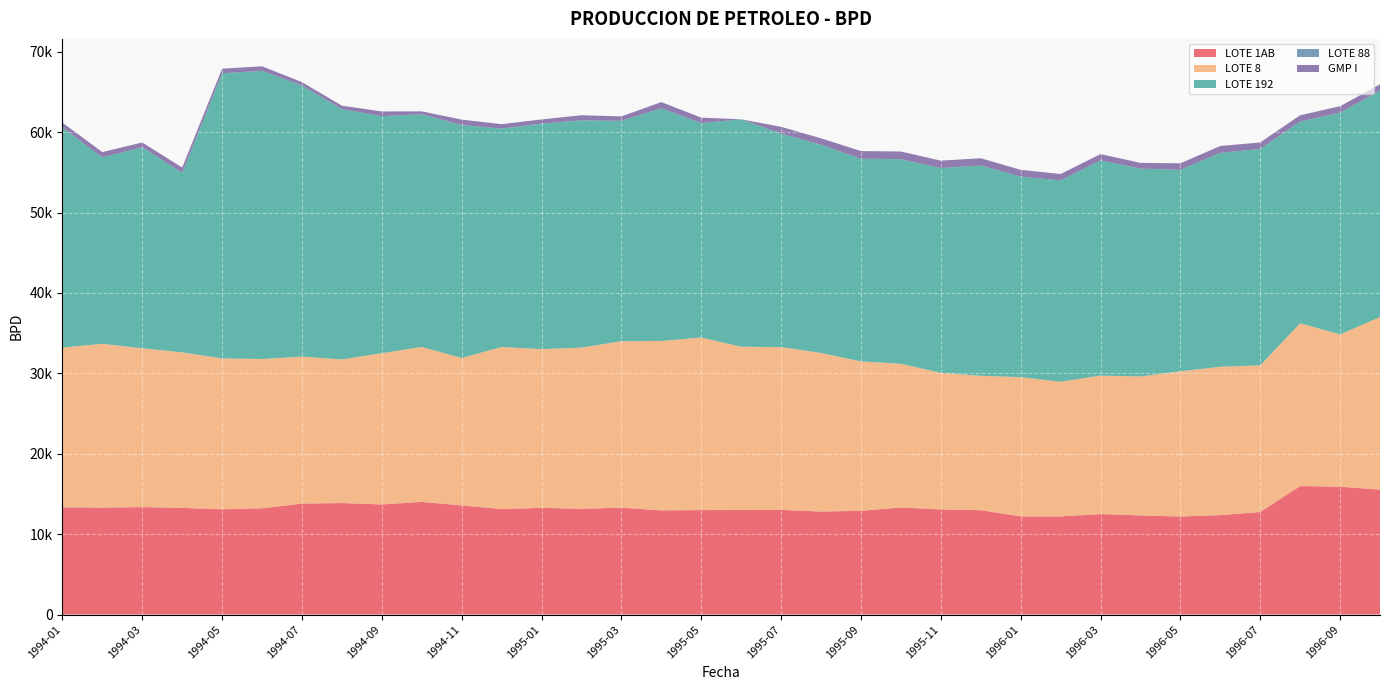

Reading left to right, list all the values displayed in this chart.

LOTE 1AB: 13340.5	13306.3	13365.2	13270.9	13095.4	13217.2	13803.3	13870.1	13697.1	14013.0	13572.8	13126.6	13274.0	13153.0	13296.0	12958.0	12995.0	13000.0	13016.0	12813.0	12905.0	13321.0	13071.0	12980.0	12210.0	12210.0	12501.0	12333.0	12195.0	12365.0	12755.0	15983.0	15902.0	15543.0
LOTE 8: 19868.3	20364.9	19751.5	19338.3	18755.5	18568.8	18278.9	17854.1	18808.1	19268.6	18334.1	20145.9	19737.0	20044.0	20700.0	21063.0	21463.0	20303.0	20252.0	19719.0	18577.0	17869.0	16989.0	16713.0	17316.0	16748.0	17215.0	17277.0	18055.0	18453.0	18239.0	20242.0	18941.0	21463.0
LOTE 192: 27366.5	23182.6	25001.3	22328.1	35467.0	35823.9	33708.1	31144.8	29476.4	28937.4	28973.4	27163.7	28042.0	28272.0	27406.0	28944.0	26665.0	28287.0	26553.0	25889.0	25208.0	25445.0	25462.0	26162.0	24936.0	25035.0	26766.0	25854.0	25059.0	26599.0	26917.0	25087.0	27577.0	28141.0
LOTE 88: 0.0	0.0	0.0	0.0	0.0	0.0	0.0	0.0	0.0	0.0	0.0	0.0	0.0	0.0	0.0	0.0	0.0	0.0	0.0	0.0	0.0	0.0	0.0	0.0	0.0	0.0	0.0	0.0	0.0	0.0	0.0	0.0	0.0	0.0
GMP I: 602.3	659.4	591.6	655.4	570.5	571.6	421.3	415.5	585.8	357.7	673.8	548.3	520.0	630.0	547.0	767.0	675.0	0.0	832.0	808.0	949.0	951.0	927.0	893.0	845.0	795.0	783.0	712.0	805.0	853.0	804.0	779.0	797.0	792.0